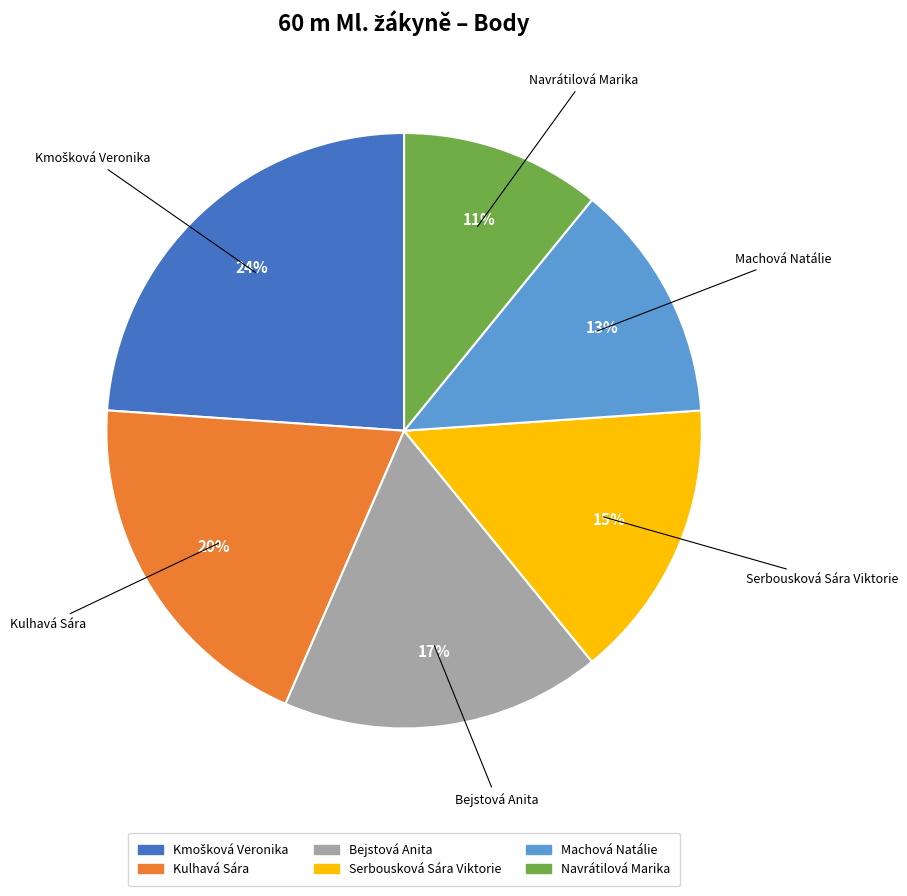

How many segments does this pie chart have?

6